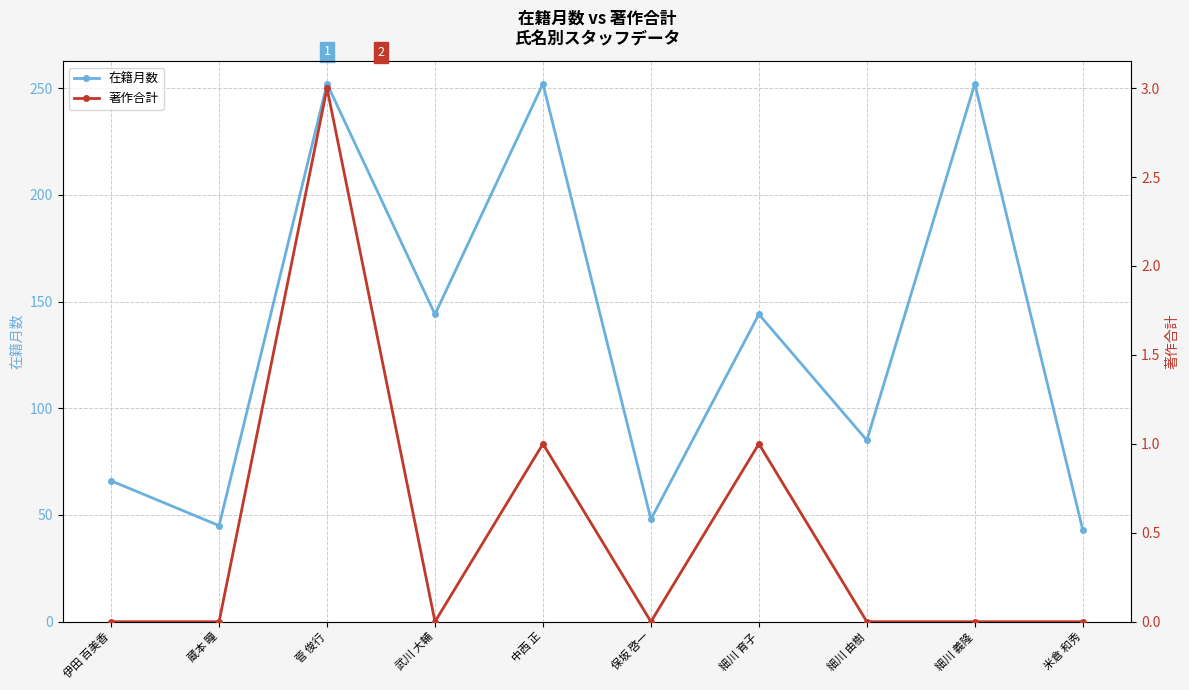

What is the difference between the maximum and minimum values in the 著作合計 series?

3